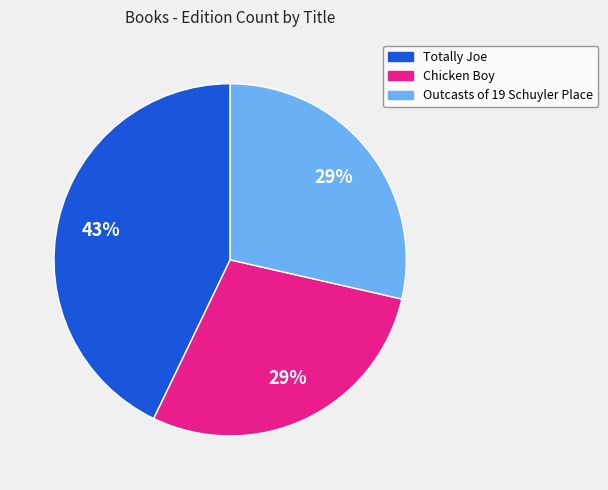

True or false: Outcasts of 19 Schuyler Place accounts for 22% of the total.

False